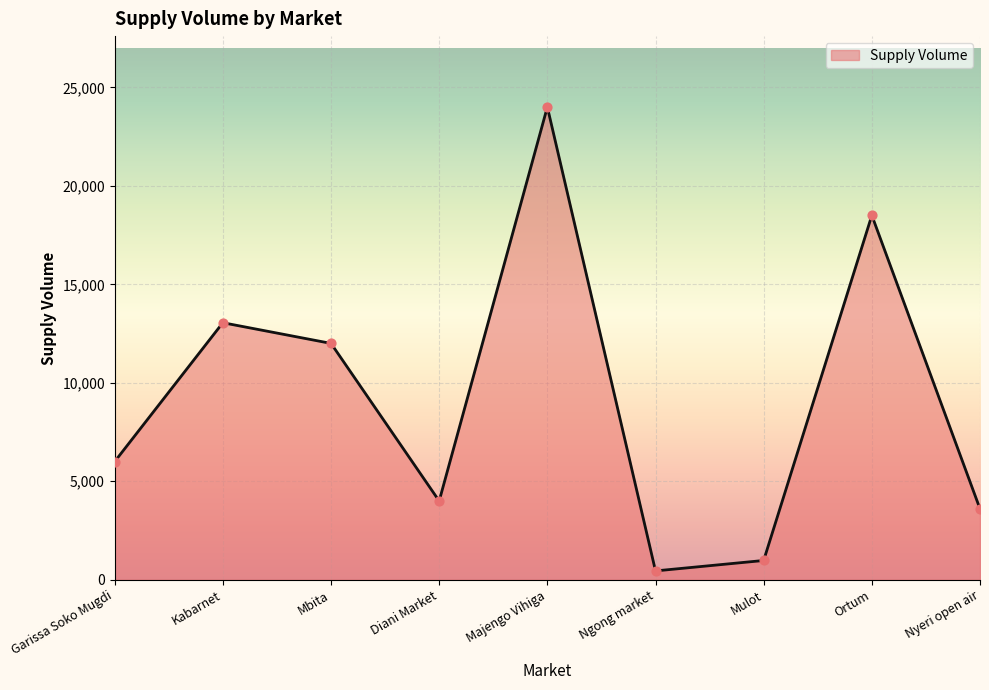

What is the ratio of the value at Garissa Soko Mugdi to the value at Mbita?

0.5